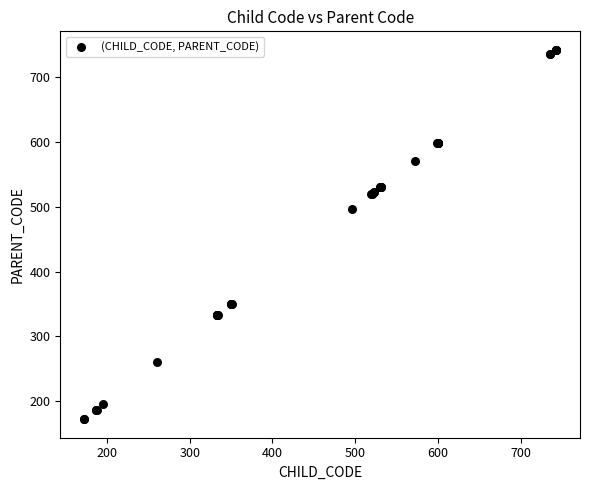

What Y value in the scatter plot is closest to 457?

496.2